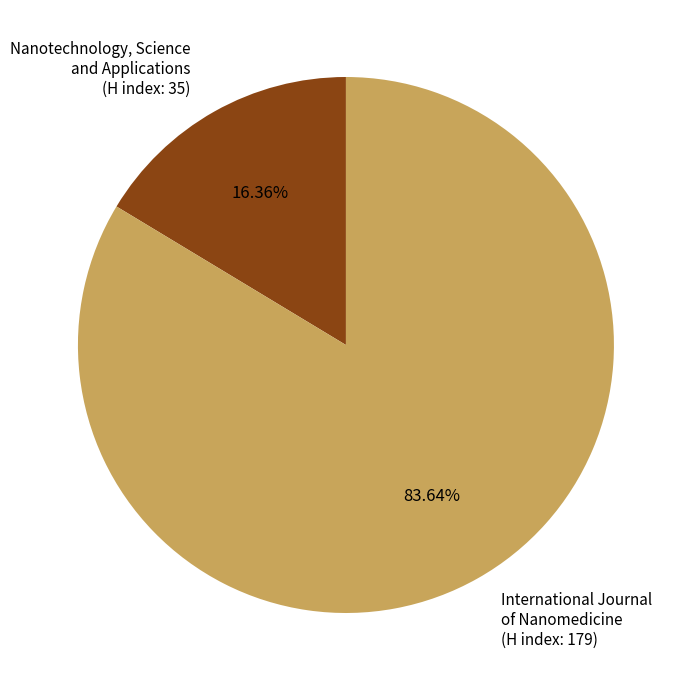

Is there any slice that represents more than half of the pie?

Yes